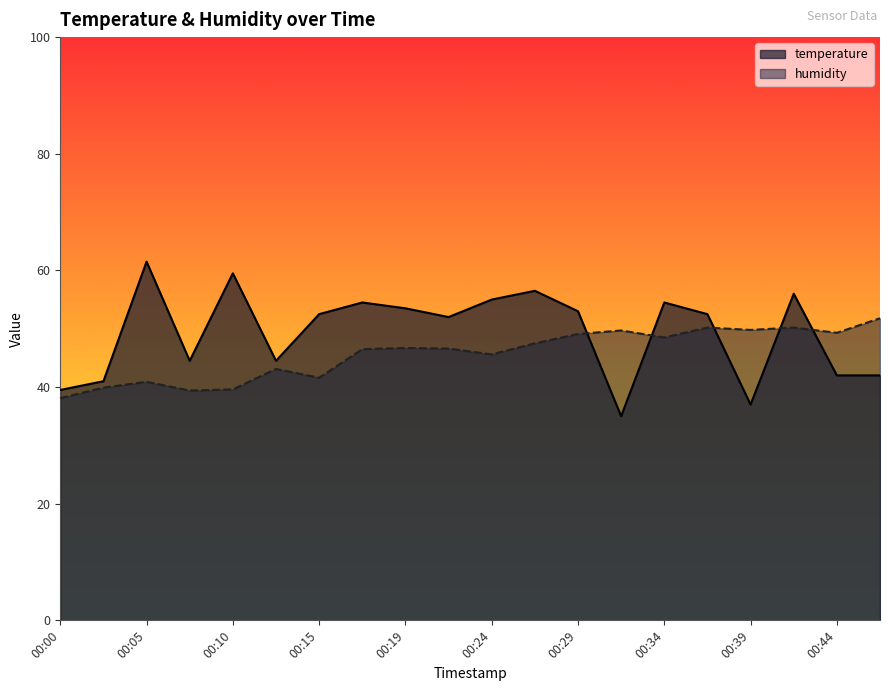

True or false: humidity and temperature cross at least once.

True